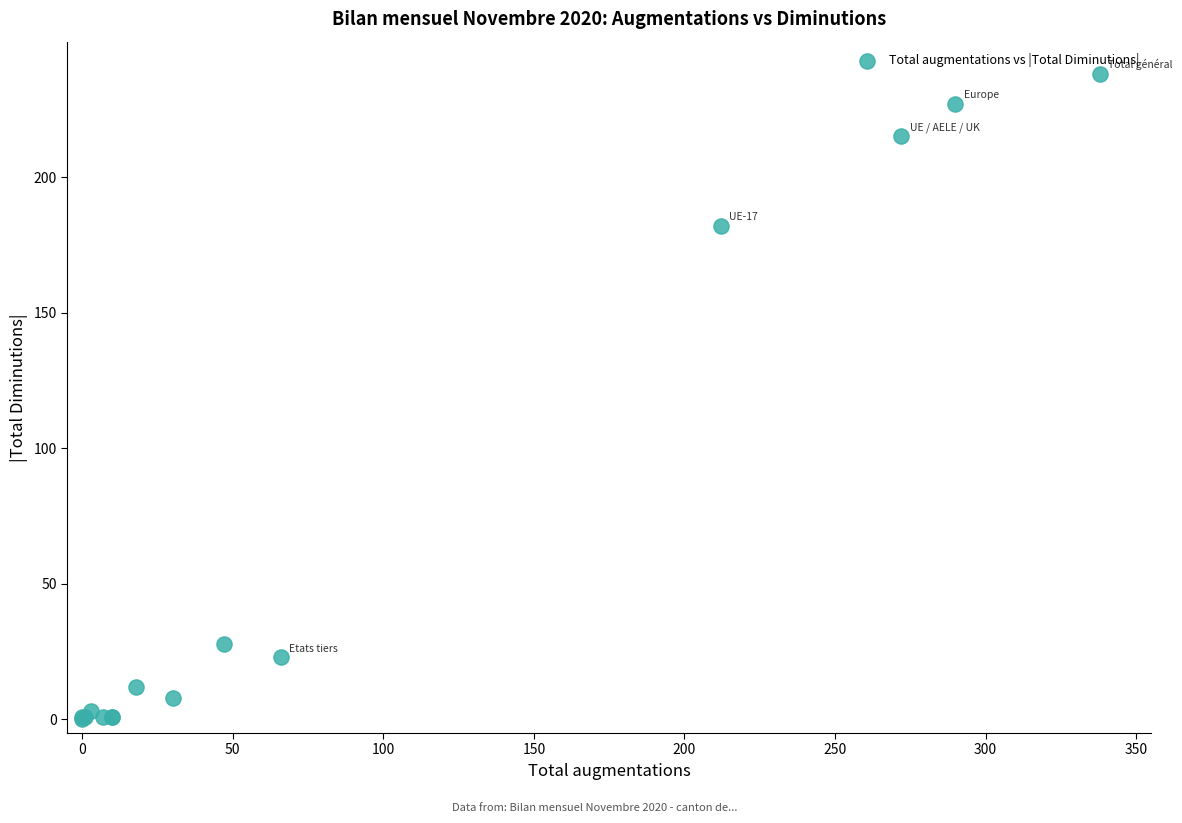

What Y value in the scatter plot is closest to 119?

182